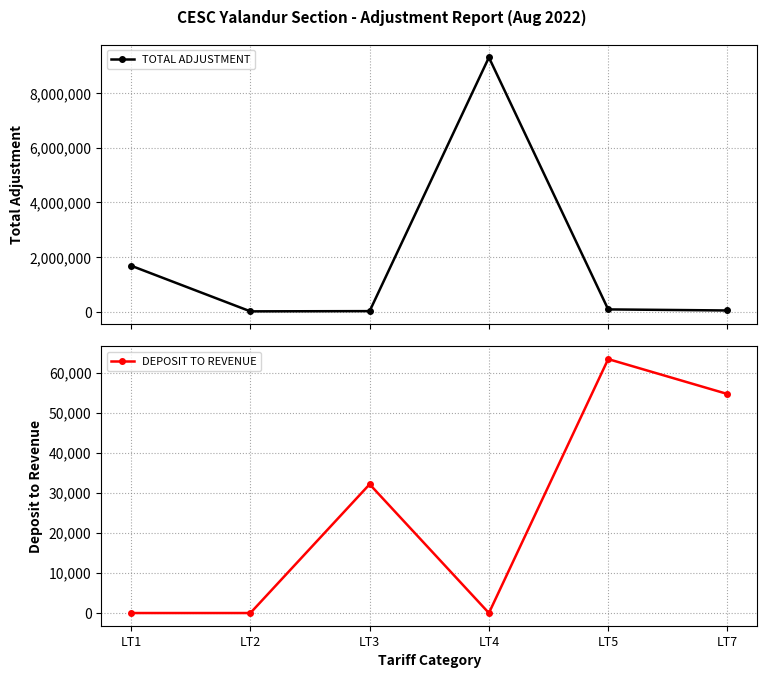

List the series in order of their overall mean, lowest first.

DEPOSIT TO REVENUE, TOTAL ADJUSTMENT